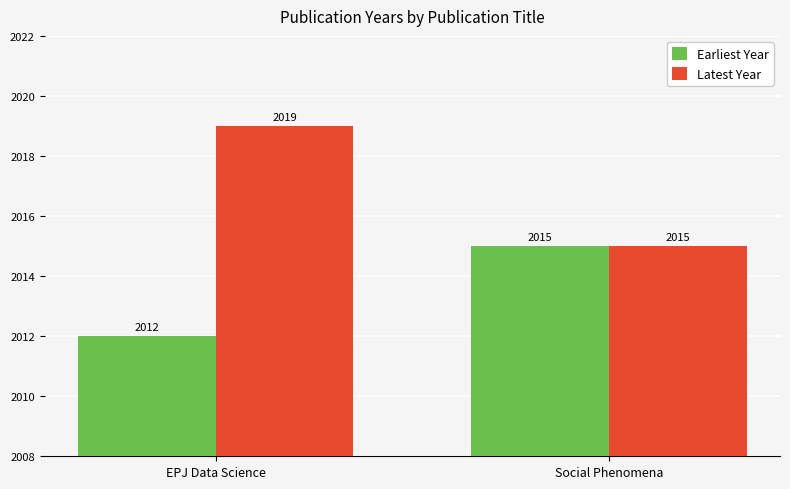

What is the label of the 2nd bar from the left?

Social Phenomena